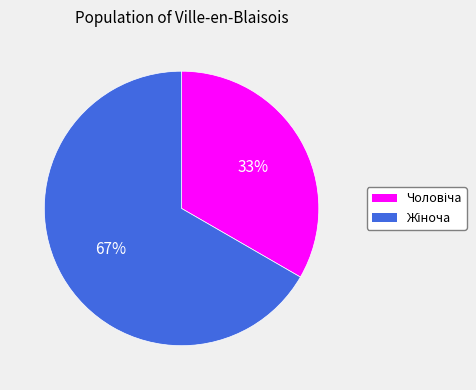

Is there a majority slice in this chart?

Yes